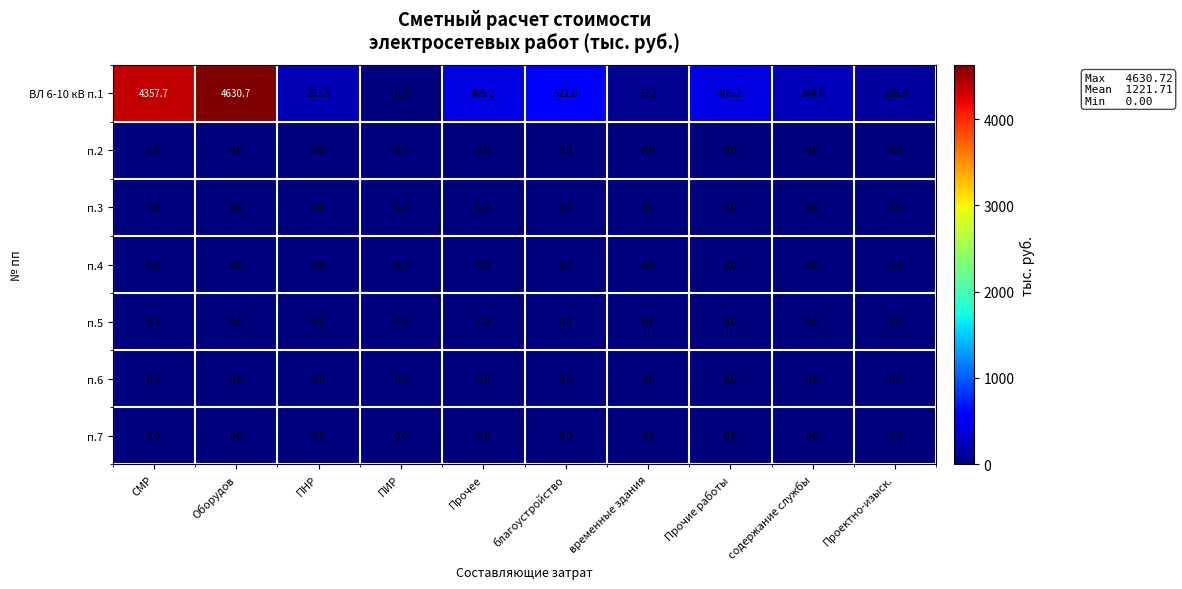

Is it true that ВЛ 6-10 кВ п.1 equals 231.5 at ПНР?

True